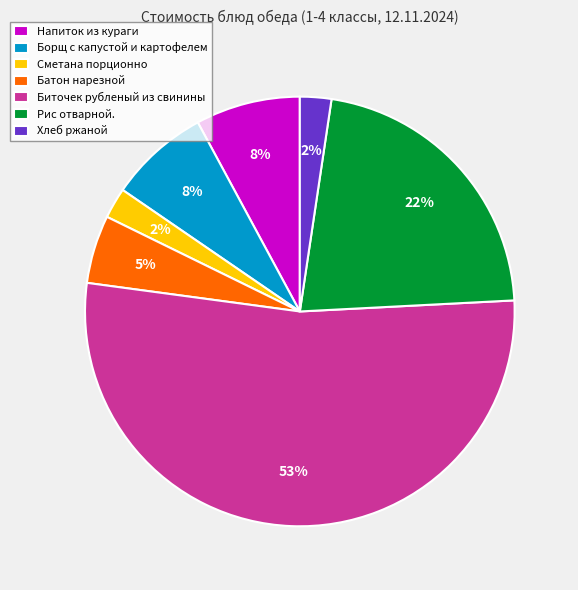

Do Напиток из кураги and Рис отварной. together represent more than half of the pie?

No